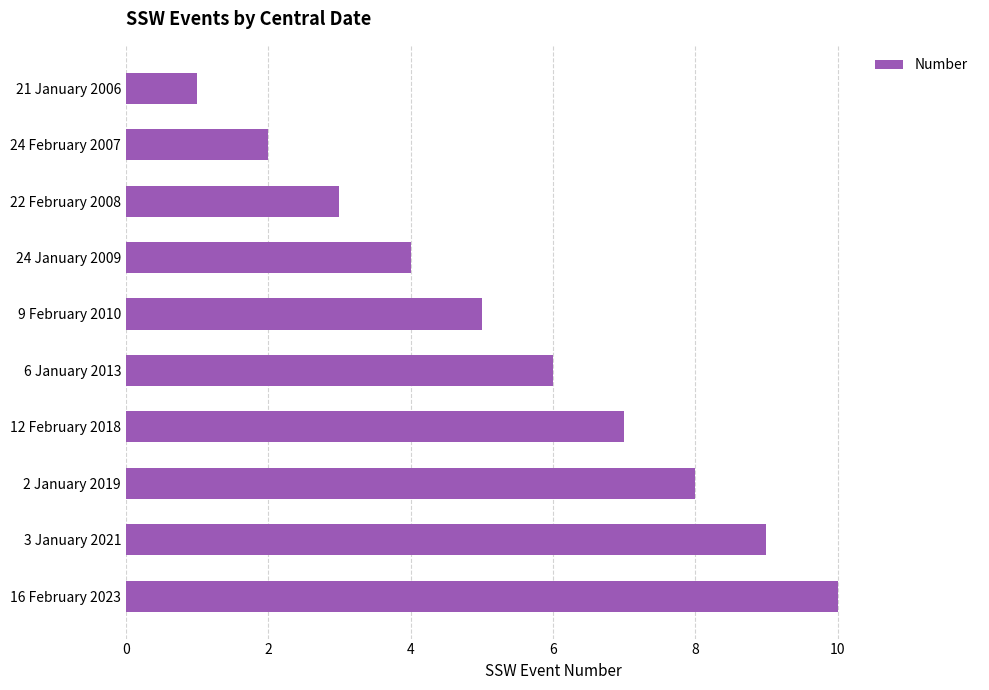

Rank the categories by value from highest to lowest.

16 February 2023, 3 January 2021, 2 January 2019, 12 February 2018, 6 January 2013, 9 February 2010, 24 January 2009, 22 February 2008, 24 February 2007, 21 January 2006